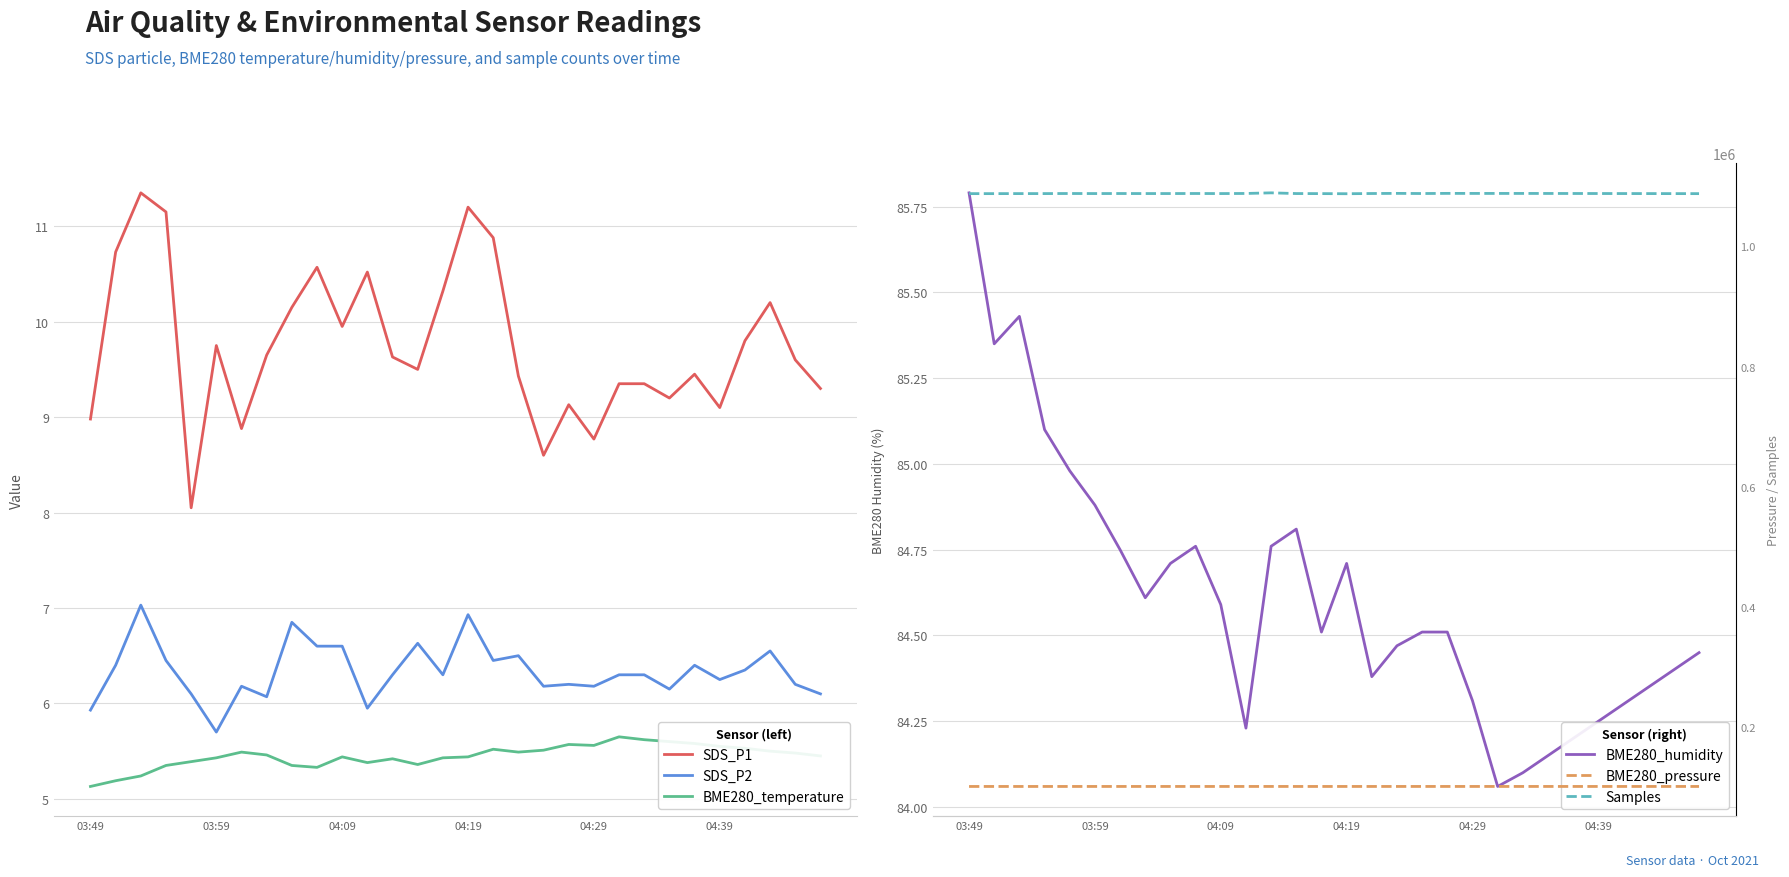

Between 8 and 16, which series saw the biggest shift?

Samples